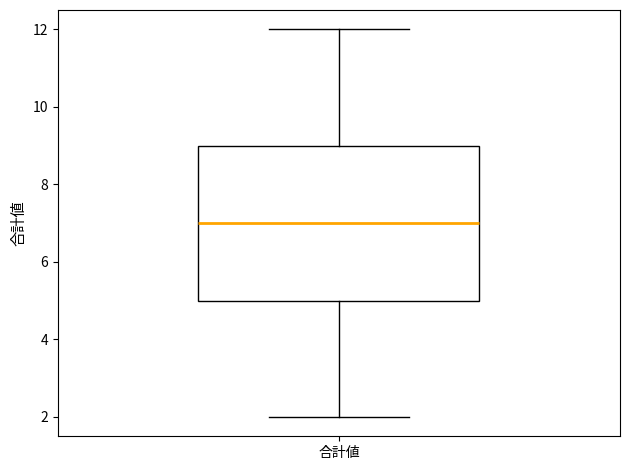

Read this box plot against the y-axis: the position of the median line, the range covered by the box, and the ends of both whiskers. The values are not printed on the chart, so give them approximately, as read against the axis.

median 7, box 5 to 9, whiskers 2 to 12